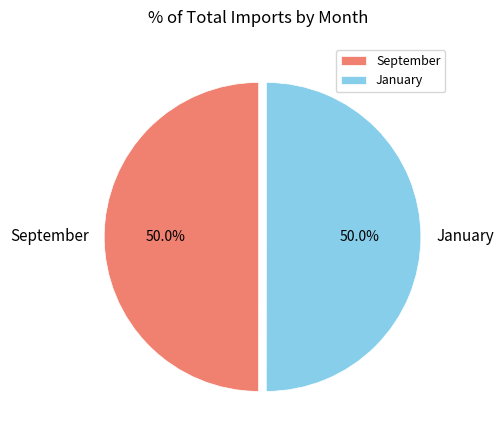

True or false: January accounts for 50% of the total.

True